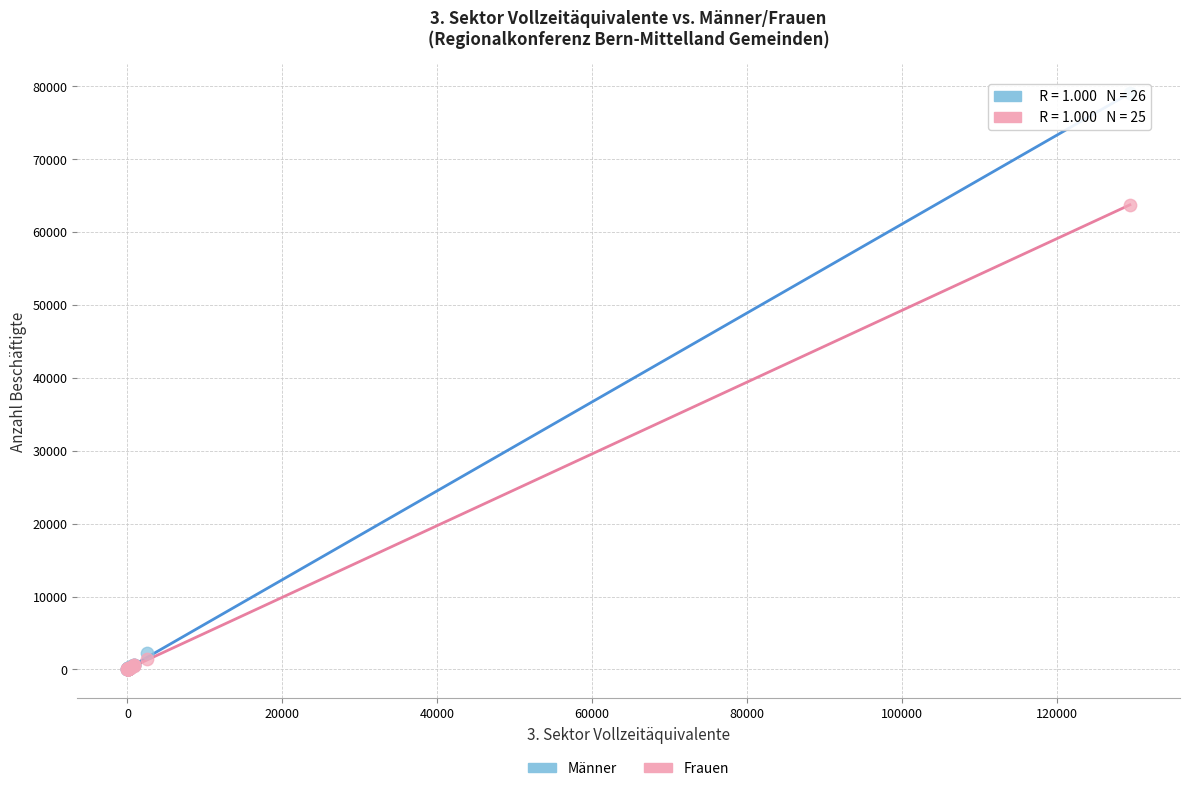

Which series contains the highest Y value?

Männer